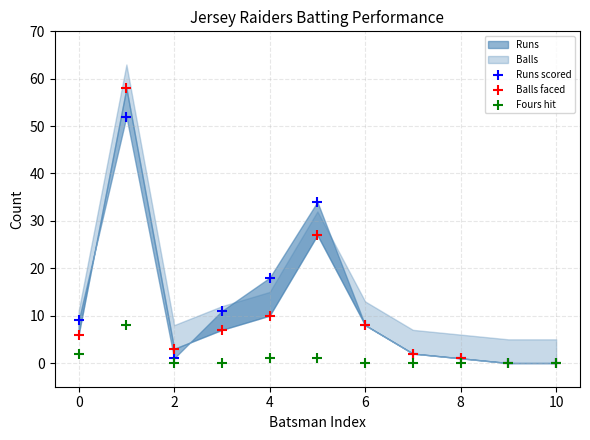

Which series reaches the maximum Y coordinate?

Balls faced